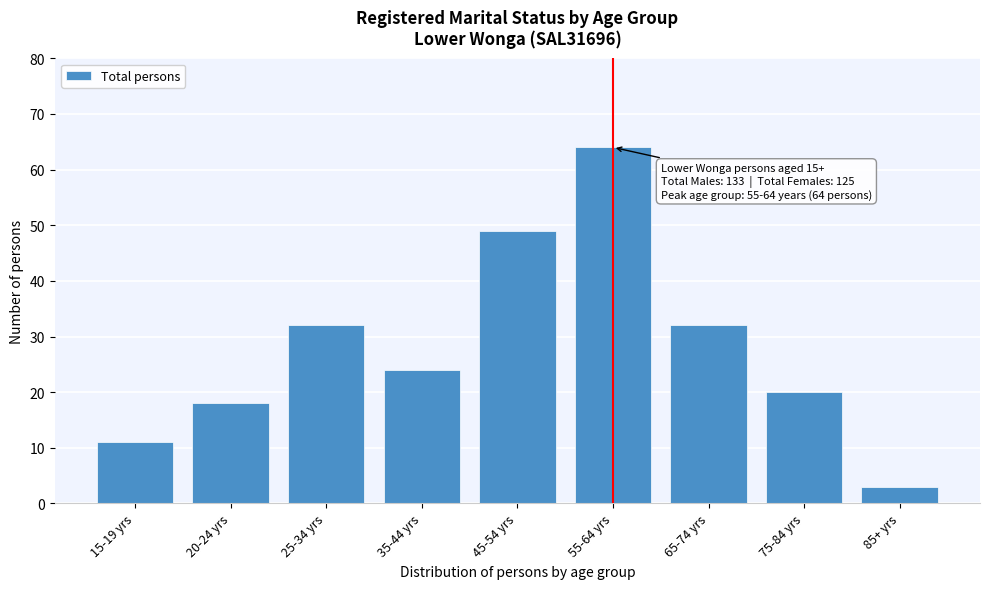

Reading right to left, transcribe all the data shown in this chart.

85+ yrs=3	75-84 yrs=20	65-74 yrs=32	55-64 yrs=64	45-54 yrs=49	35-44 yrs=24	25-34 yrs=32	20-24 yrs=18	15-19 yrs=11